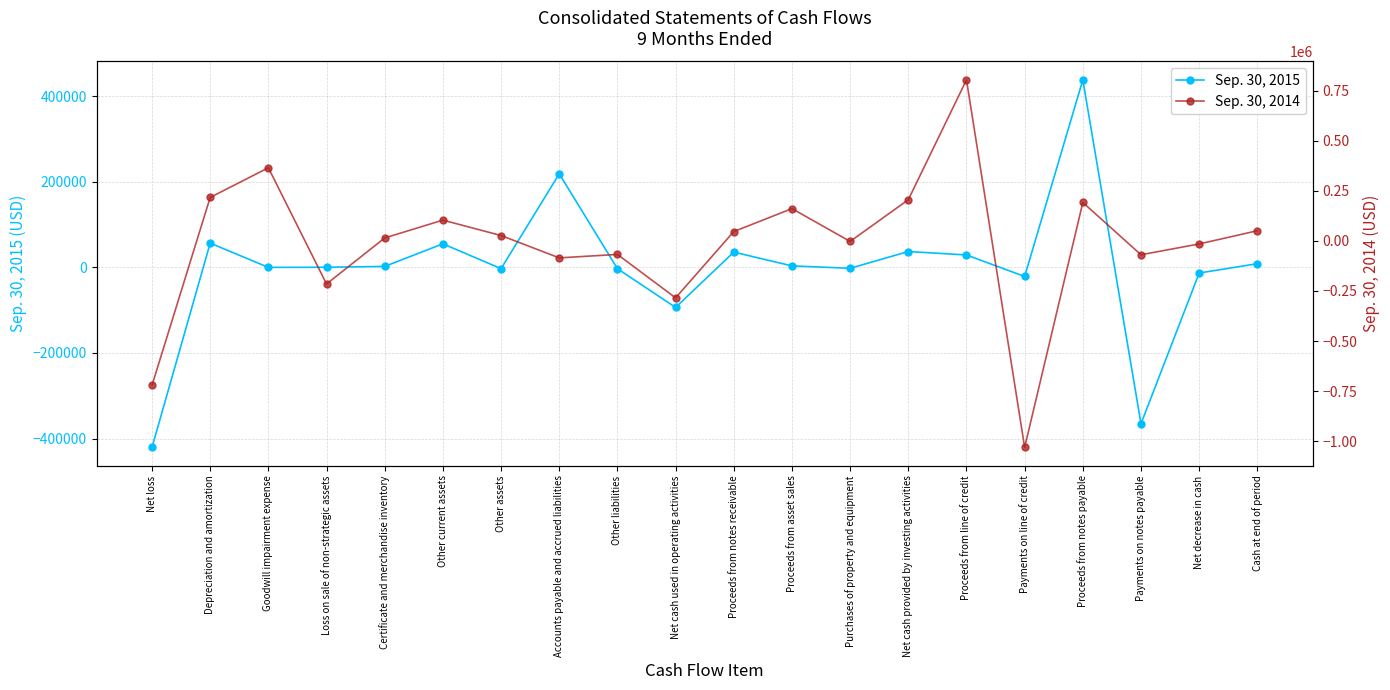

Where is Sep. 30, 2014 nearest to the value -113192?

Accounts payable and accrued liabilities